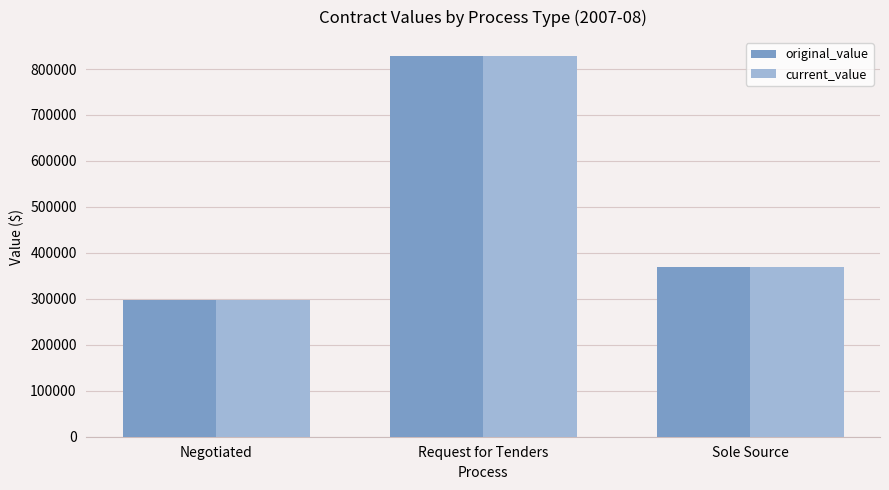

Are the bars horizontal?

No